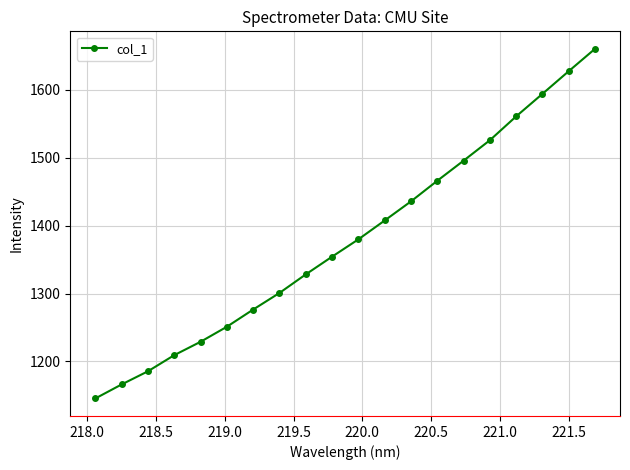

What is the minimum value shown in the chart?

1145.4